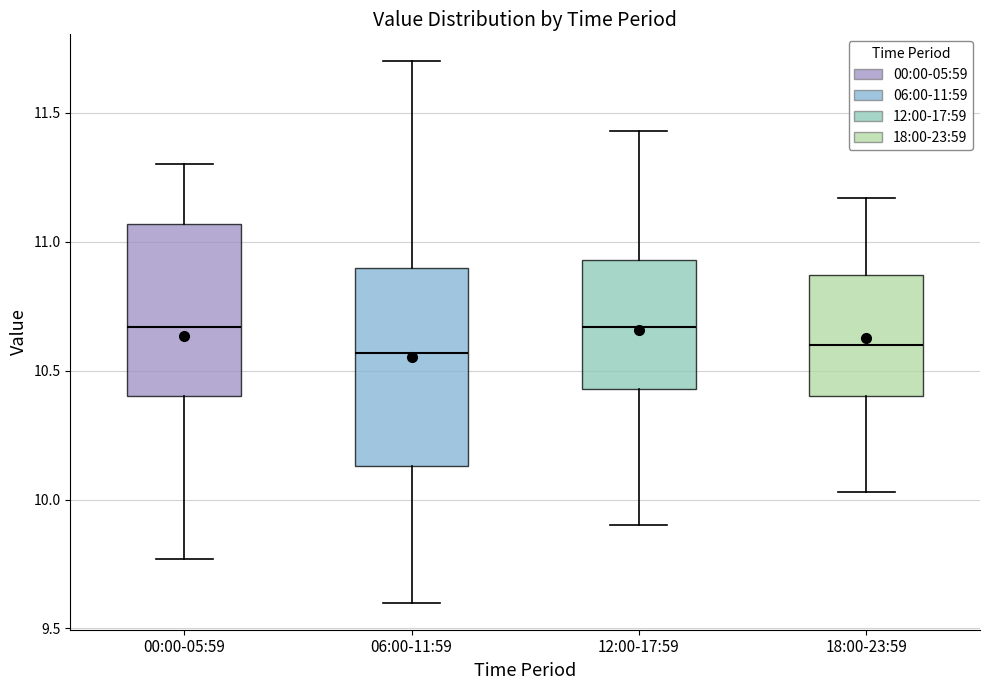

Which box is the tallest, from its lower edge to its upper edge?

06:00-11:59